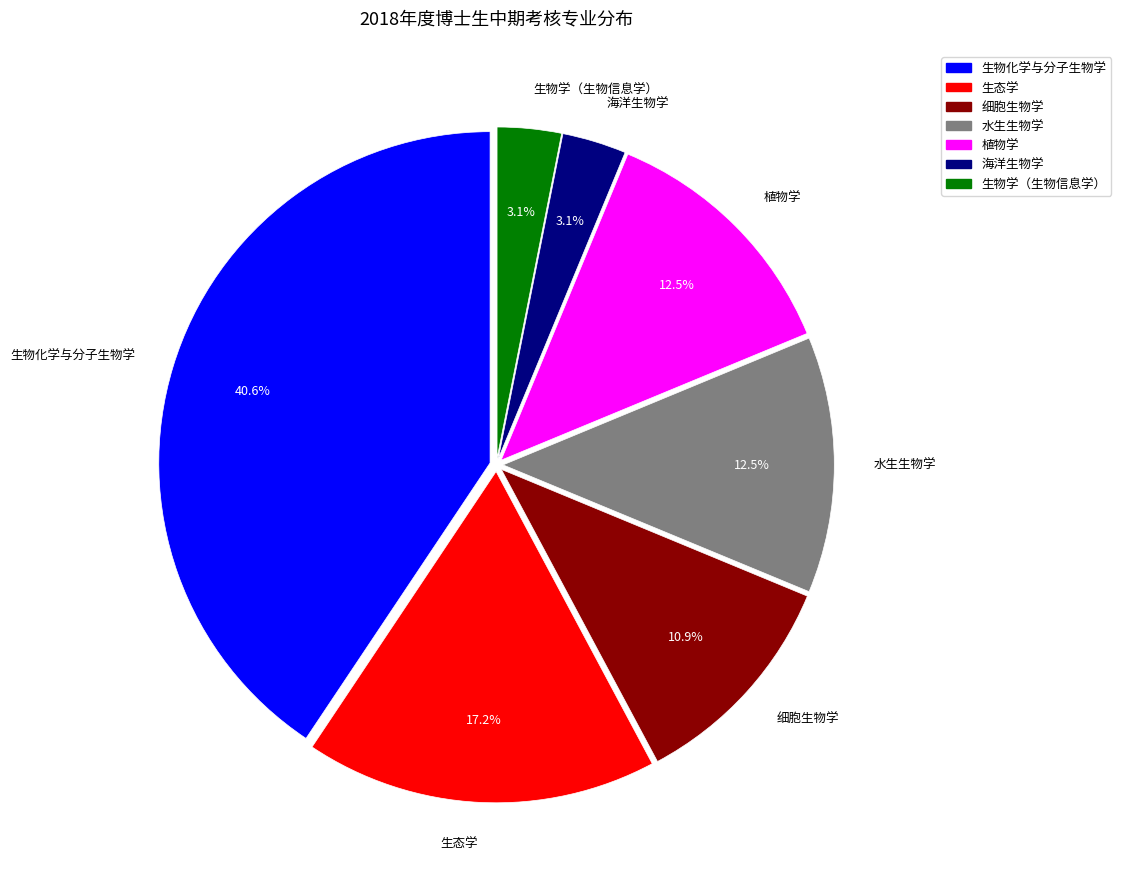

What percentage is the 细胞生物学 slice, to the nearest percent?

11%